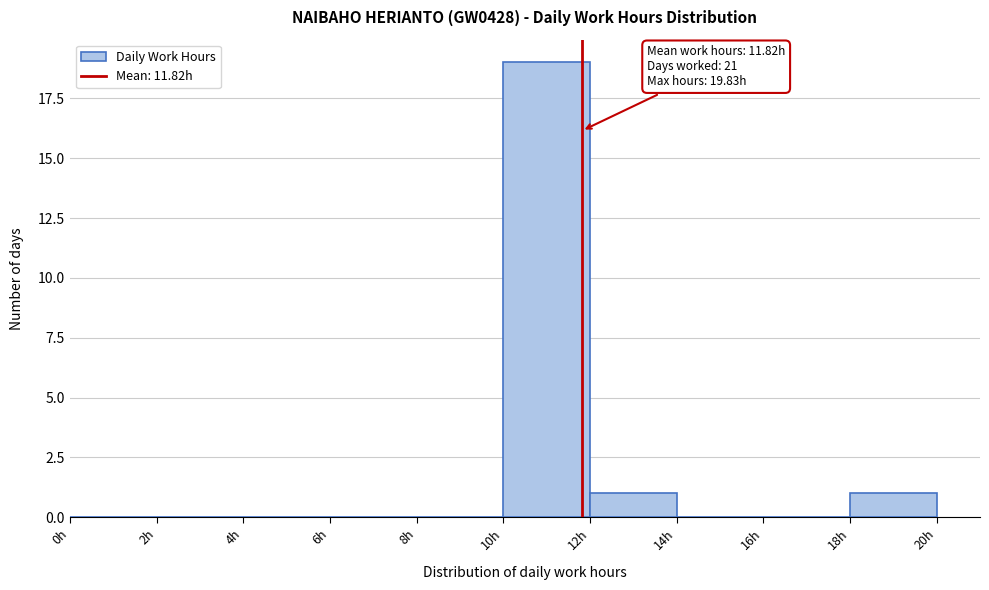

Which range on the x-axis has the tallest bar?

10 to 12